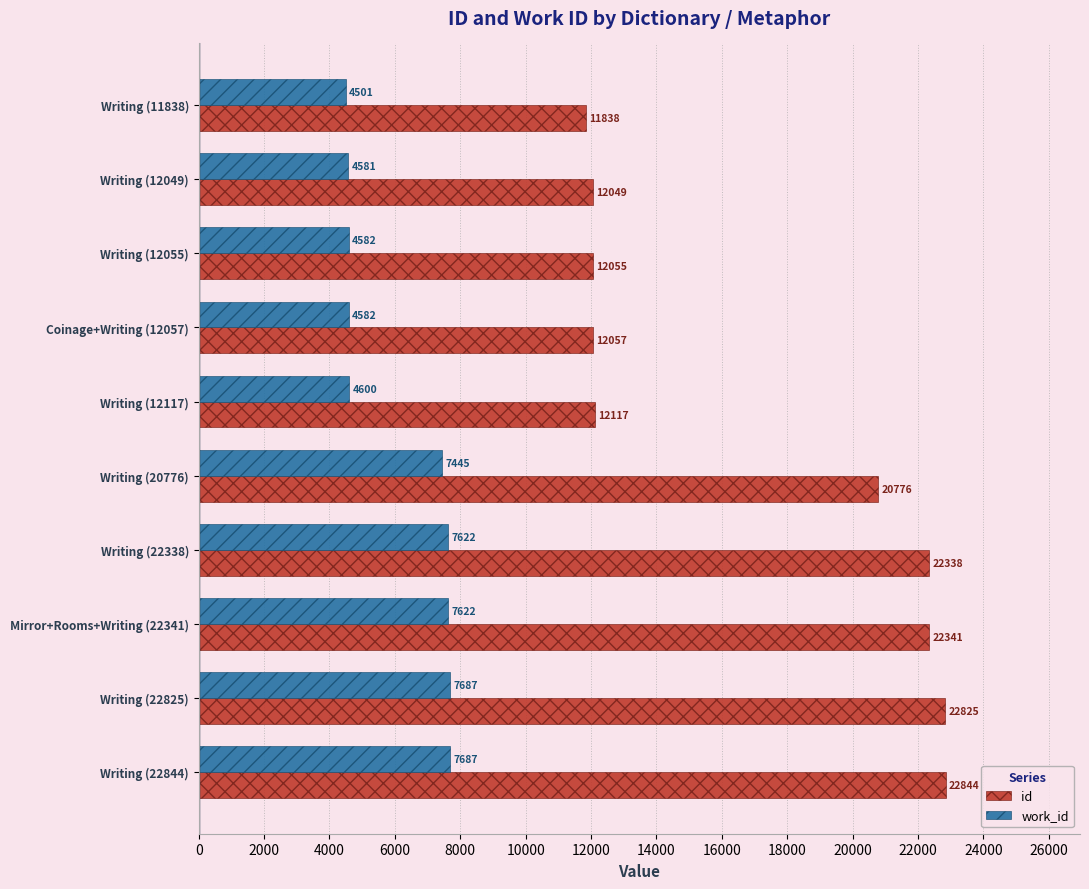

What are all the series names shown in the legend?

id, work_id